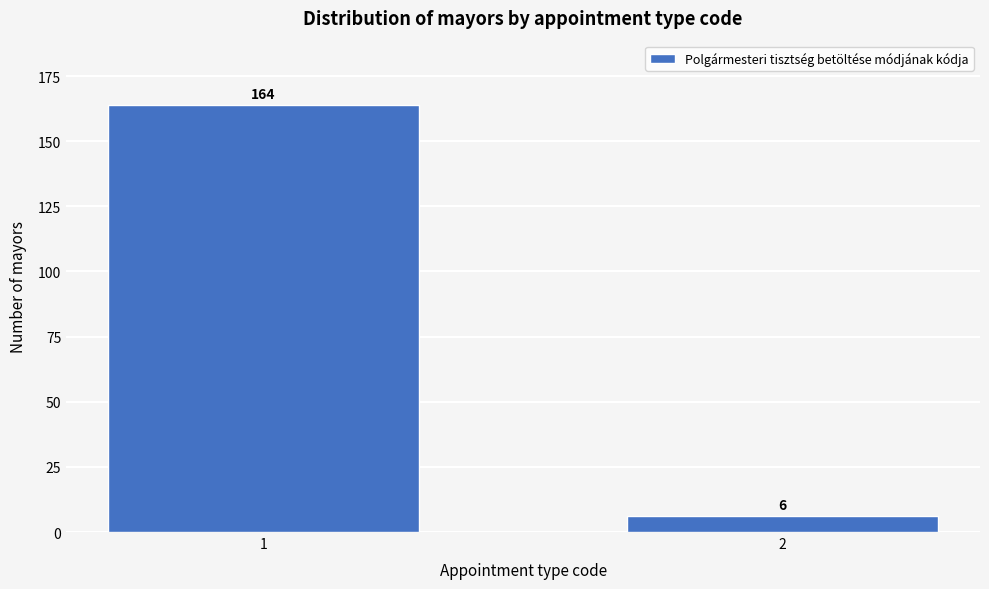

Reading left to right, what are all the values shown in this chart?

164	6